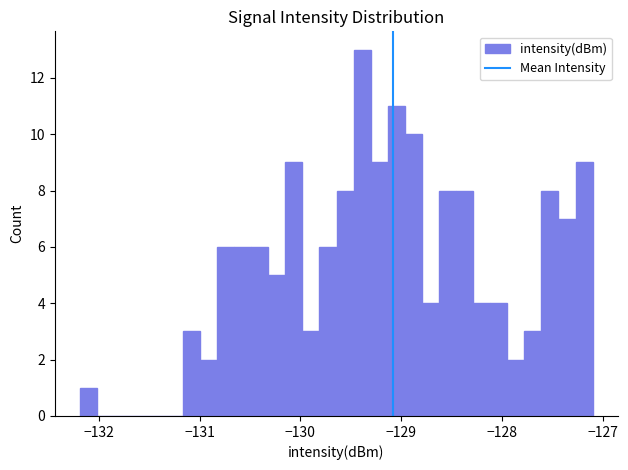

Around what value on the x-axis is the tallest bar? Give the approximate position of its centre, as read against the axis.

-129.4